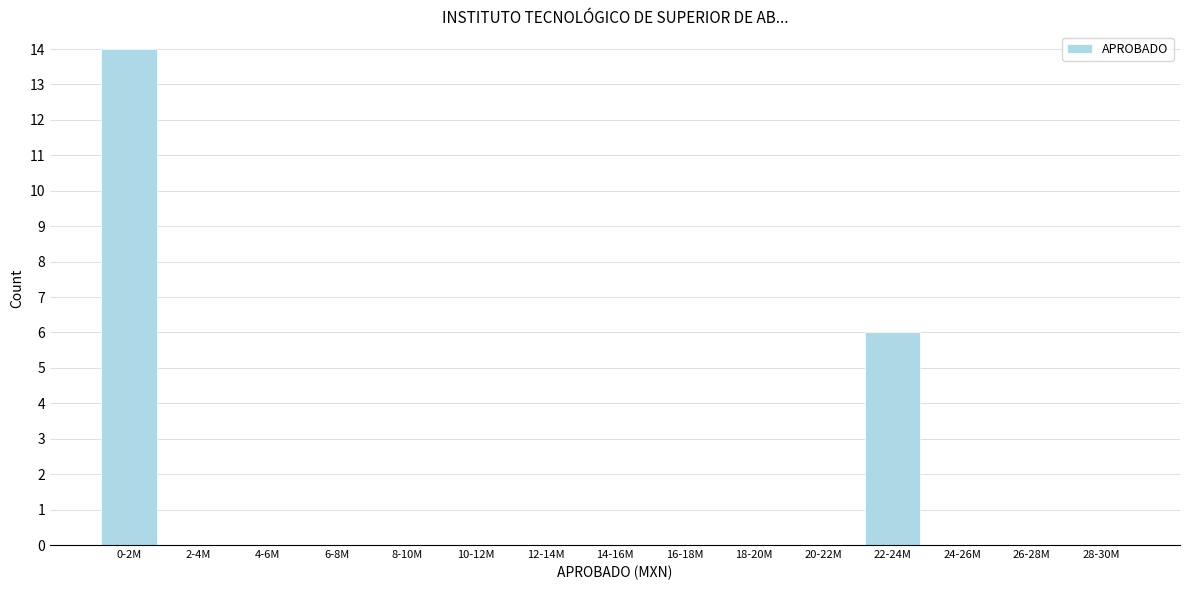

Reading left to right, extract all data points from this chart.

0-2M=14	2-4M=0	4-6M=0	6-8M=0	8-10M=0	10-12M=0	12-14M=0	14-16M=0	16-18M=0	18-20M=0	20-22M=0	22-24M=6	24-26M=0	26-28M=0	28-30M=0